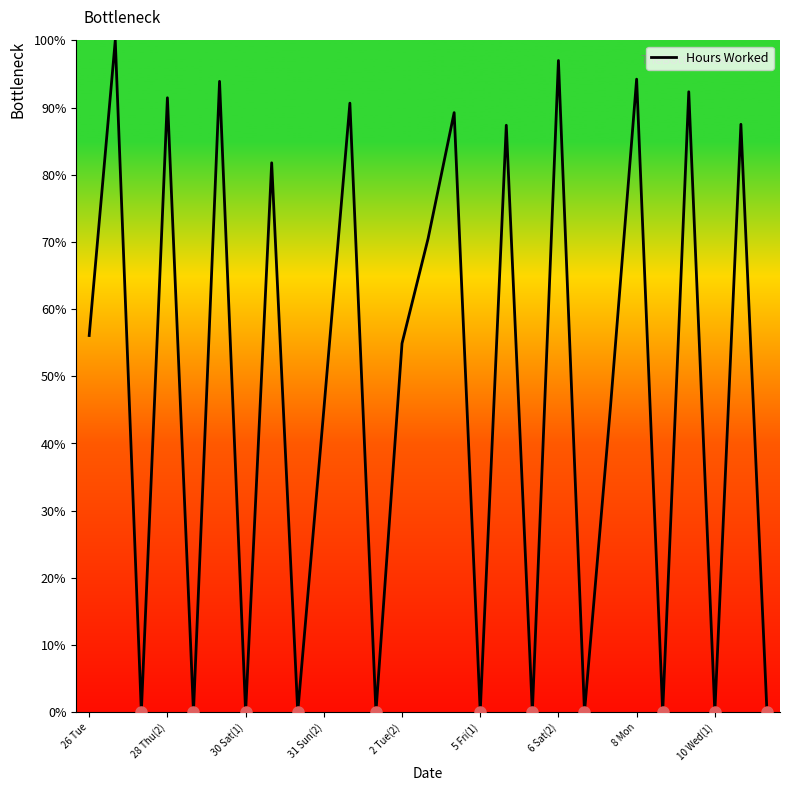

What is the difference between the maximum and minimum values?

100.0